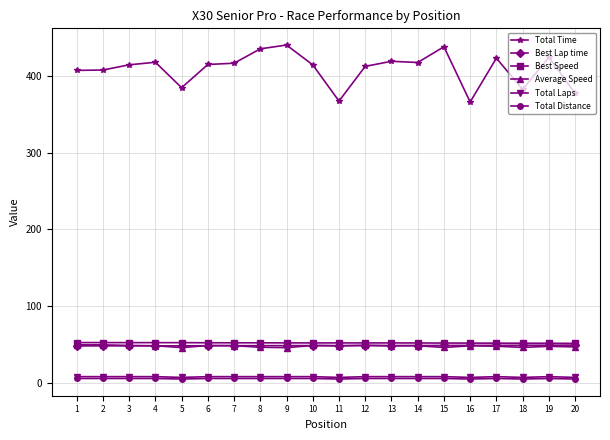

How many lines are shown in the chart?

6